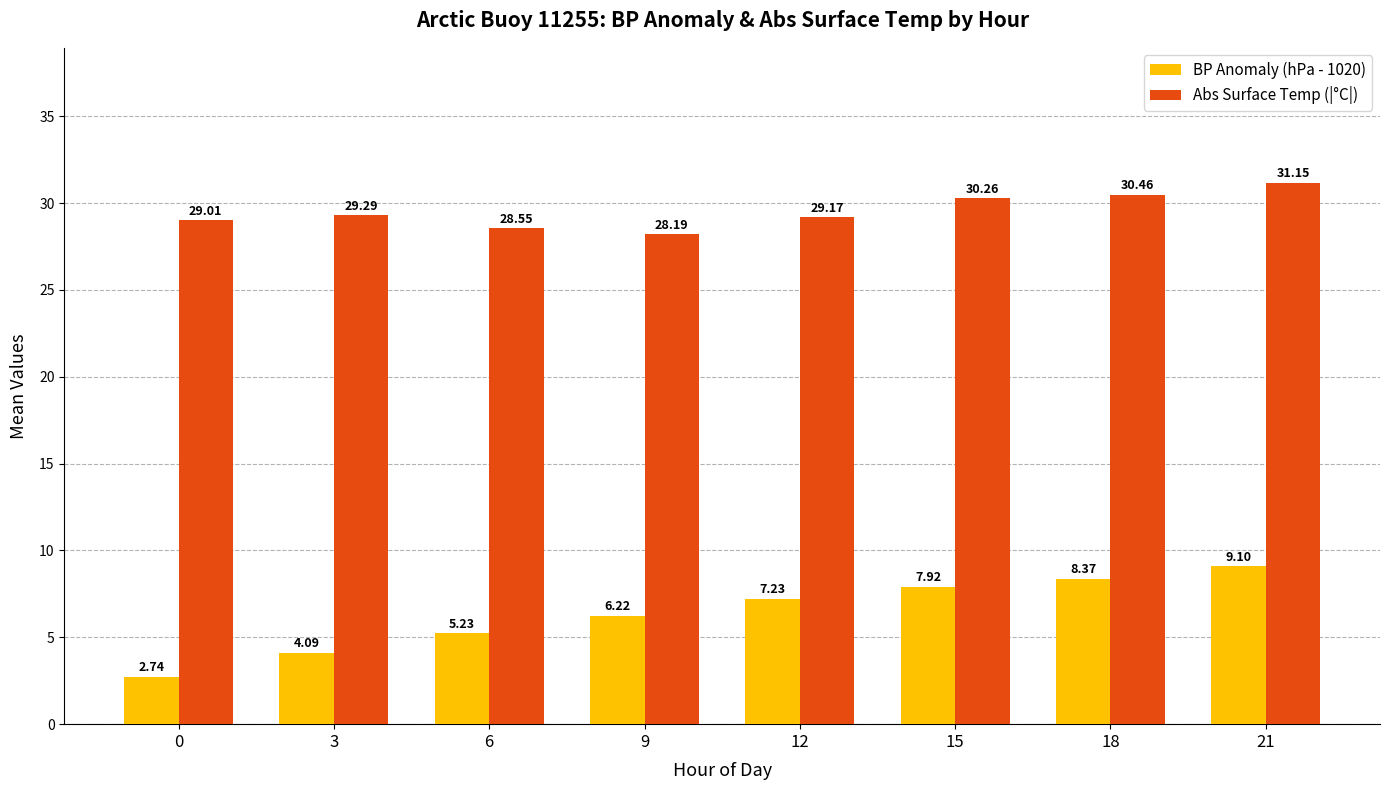

What is the difference between the maximum and second lowest values in the BP Anomaly (hPa - 1020) series?

5.0